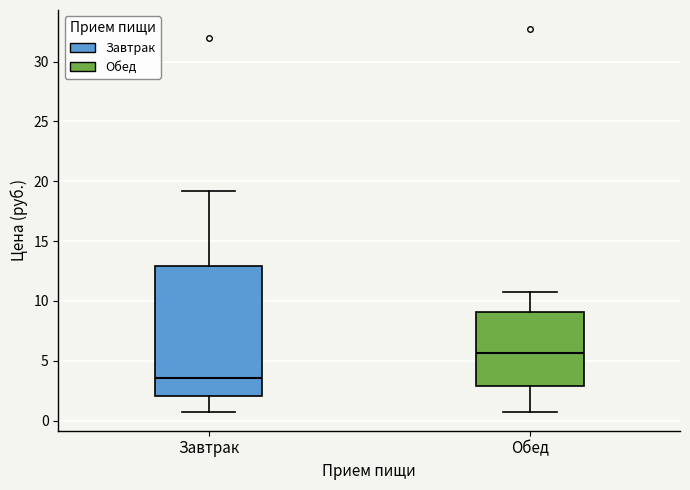

Where does the lower whisker of the box for Завтрак end on the y-axis? The values are not printed on the chart, so give them approximately, as read against the axis.

1.0